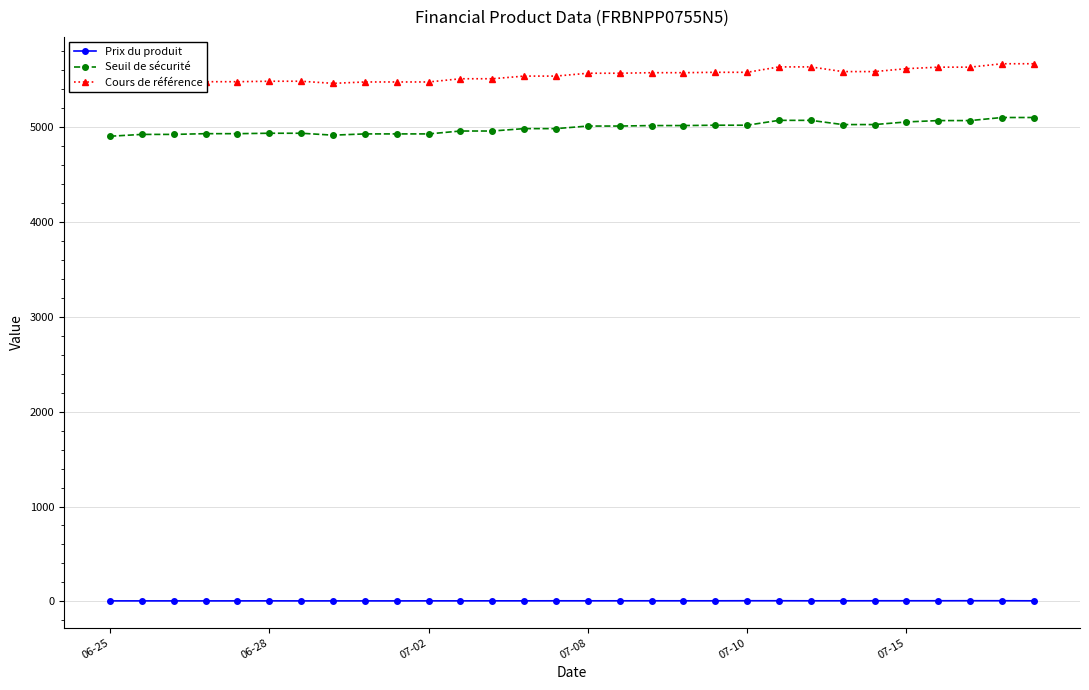

Is this an area chart (filled region under the line)?

No